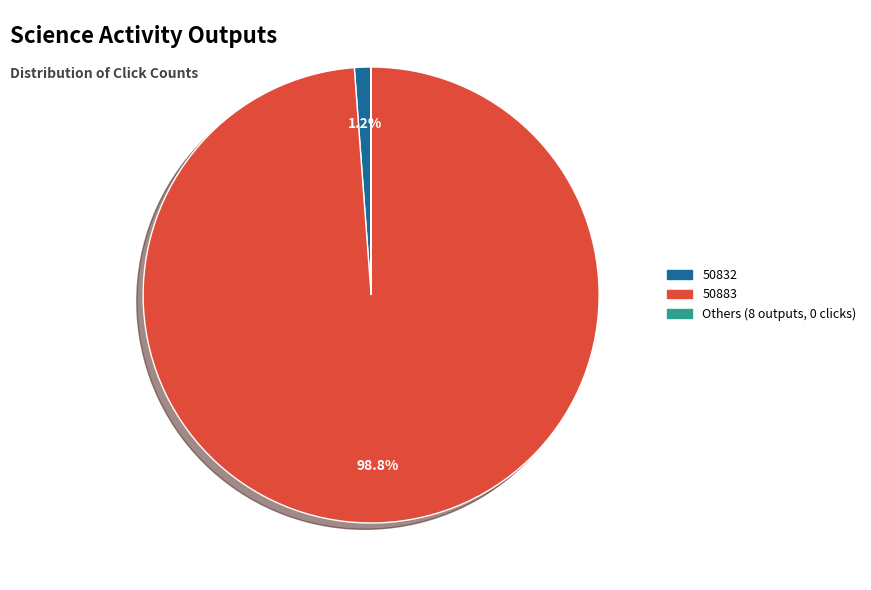

To the nearest percent, what is the average slice percentage?

33%